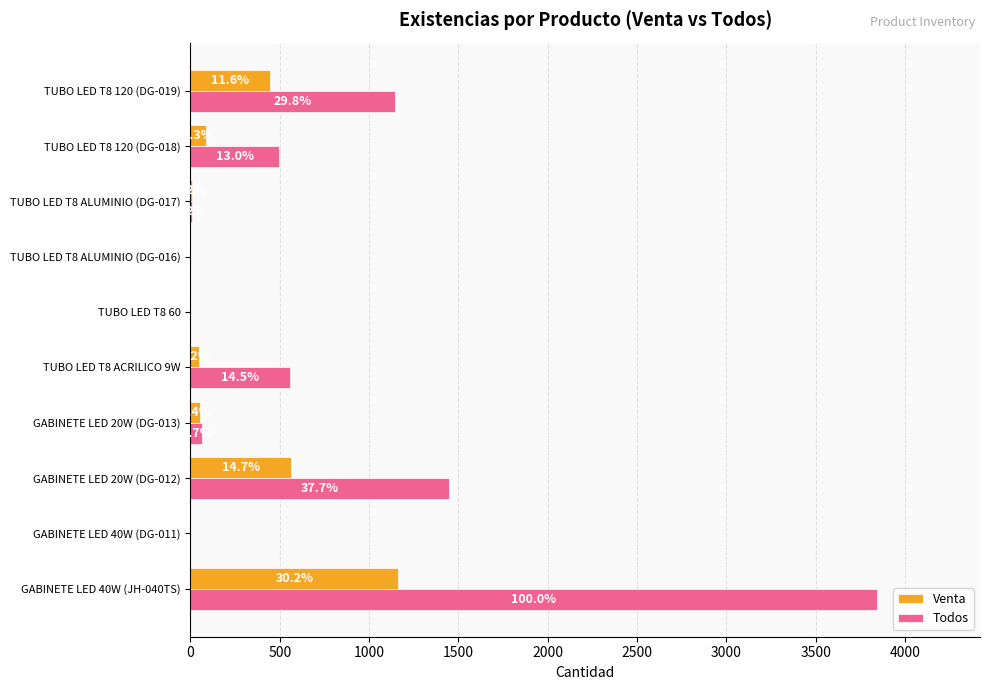

What are all the series names shown in the legend?

Venta, Todos